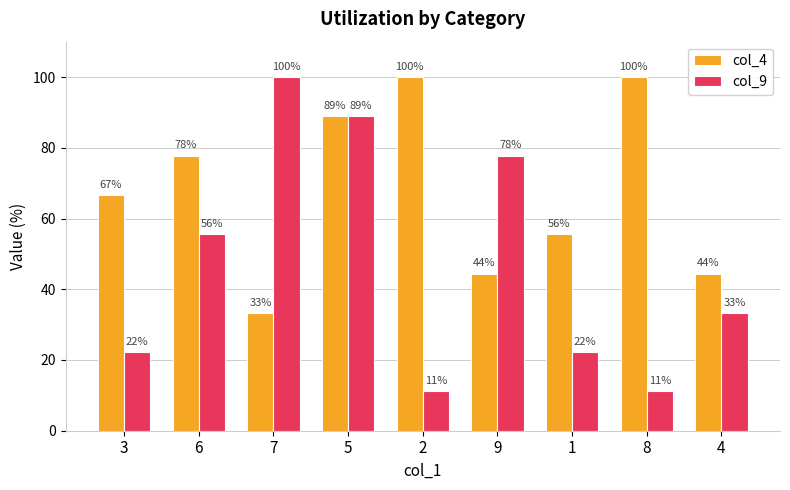

List the series in order of their peak value, highest first.

col_4, col_9